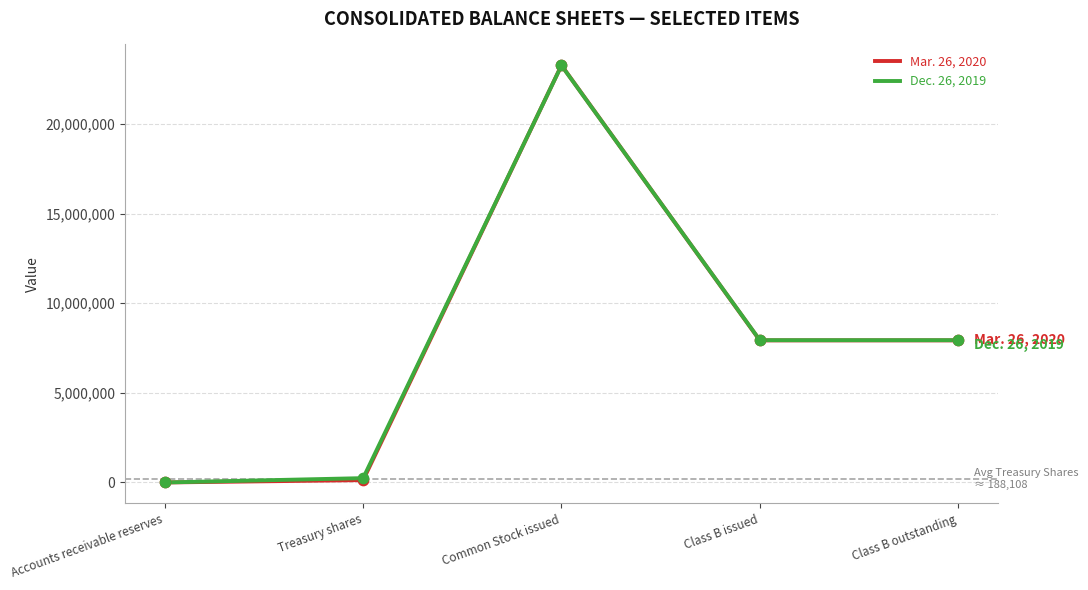

What is the spread (max minus min) of values at Common Stock issued?

10515